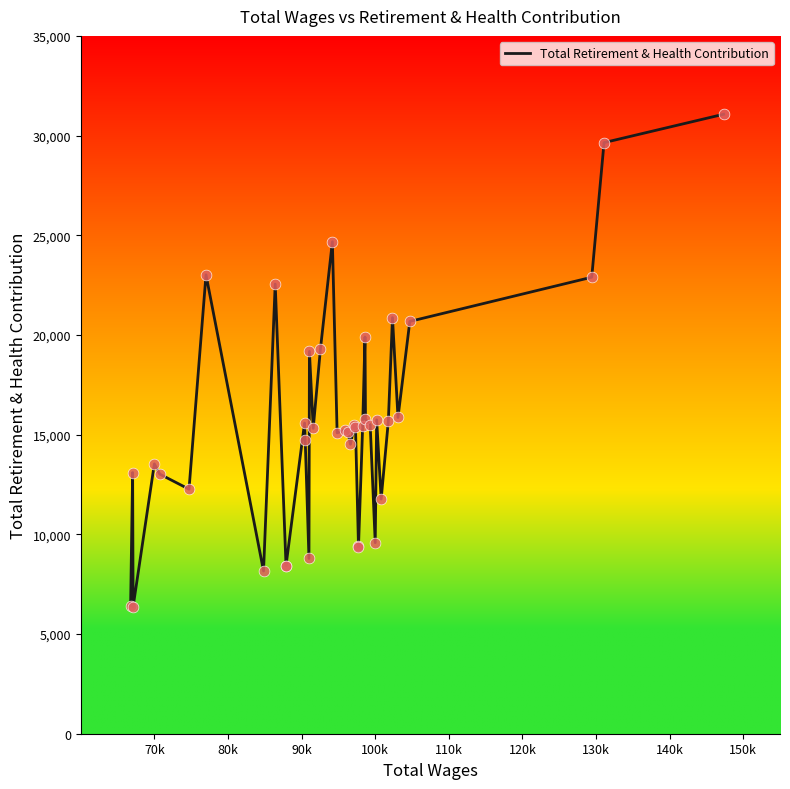

What is the difference between the maximum and minimum values?

24704